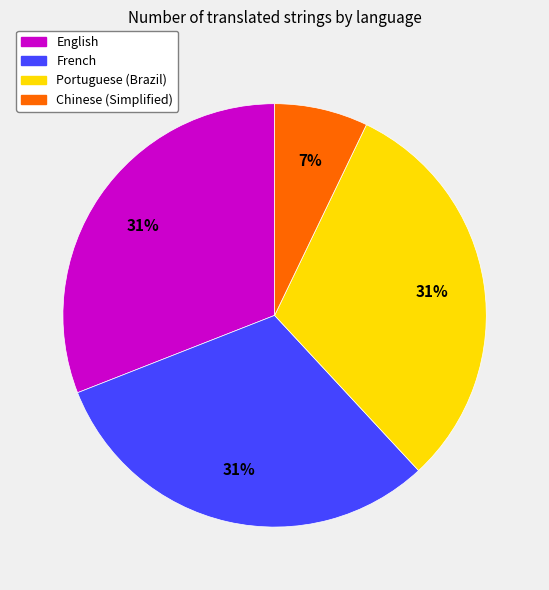

Combined, do French and Chinese (Simplified) account for over 50%?

No